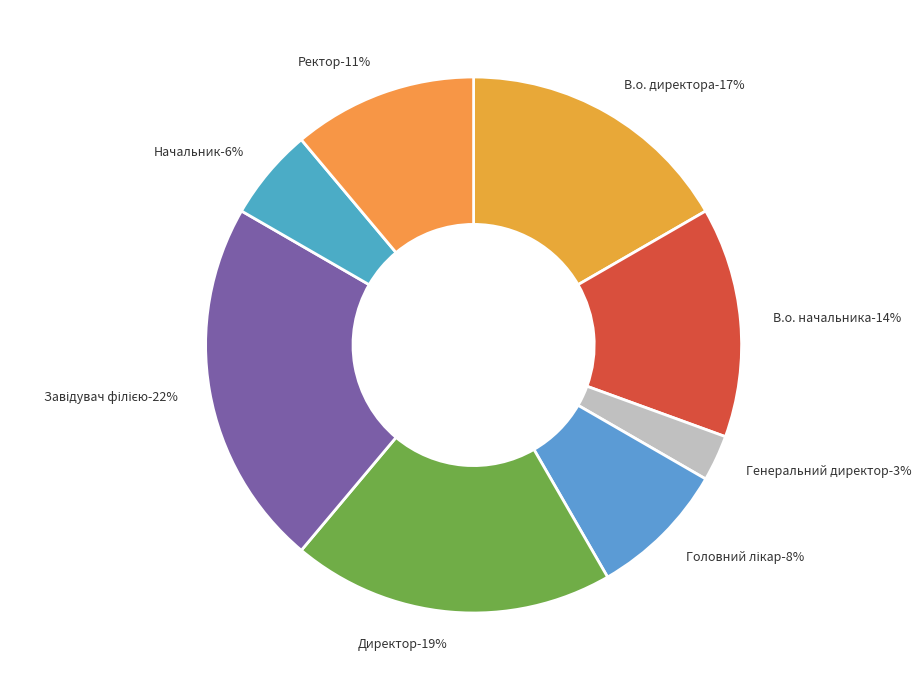

To the nearest percent, what is the combined percentage of Ректор and В.о. директора?

28%